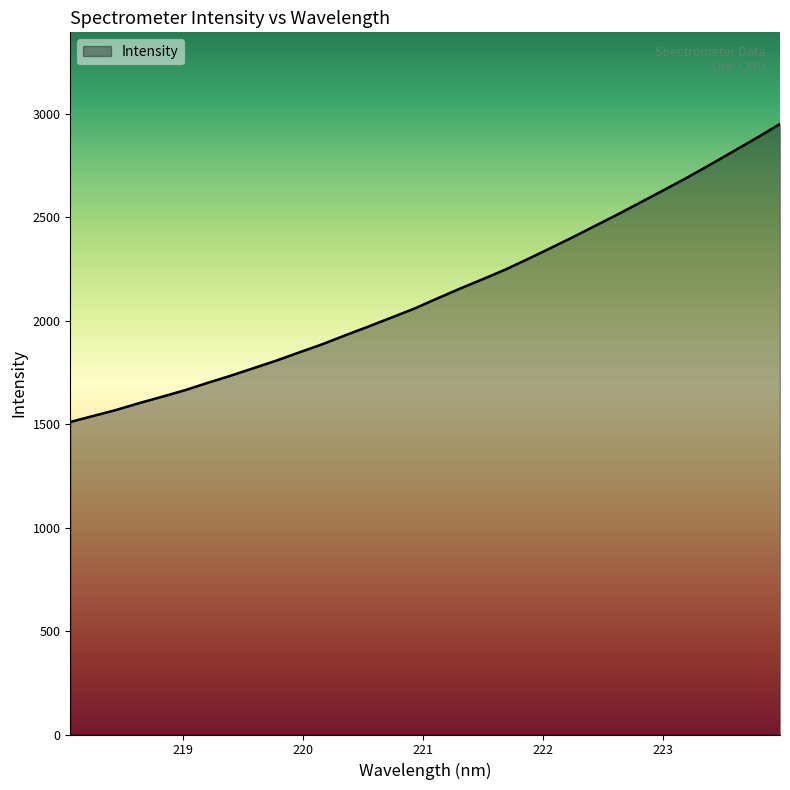

True or false: the data has more than 0 interior local peaks.

False